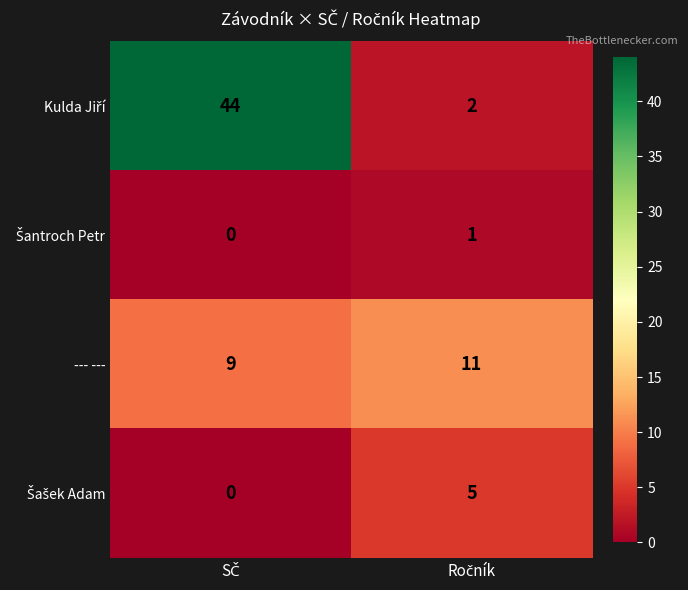

What is the maximum value shown in the chart?

44